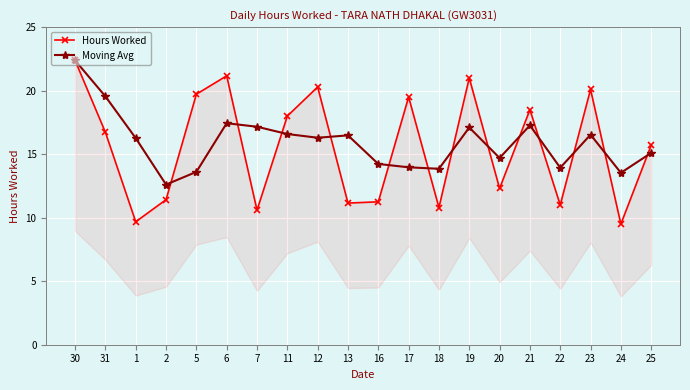

What is the difference between the Moving Avg values at 12 and 23?

0.2